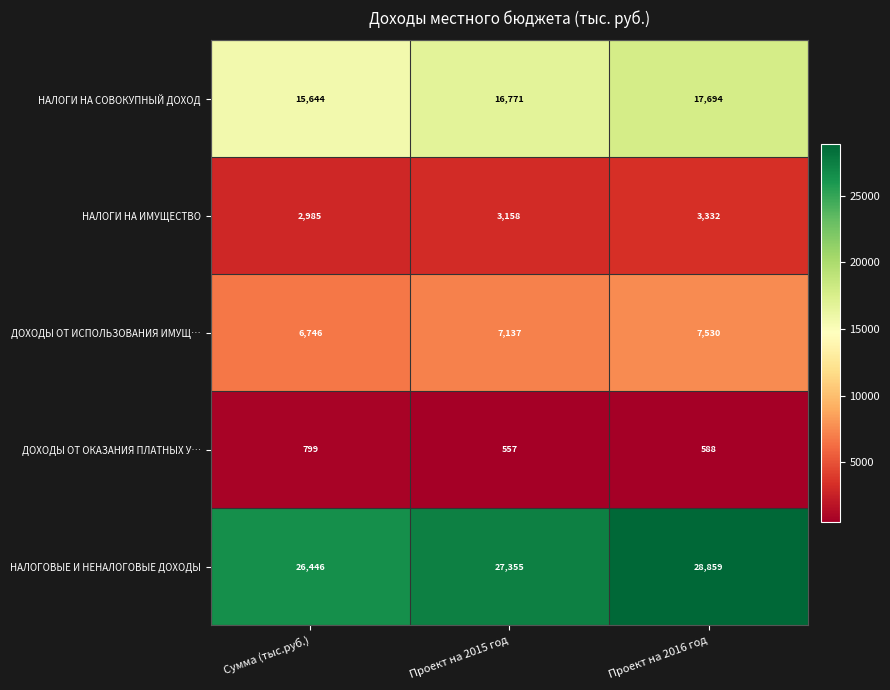

Which category has the lowest value across all series?

Проект на 2015 год